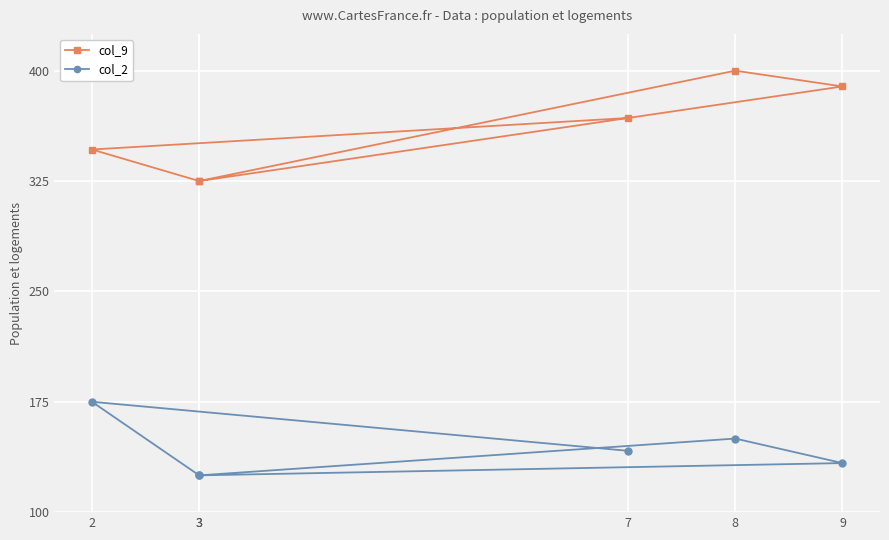

List the series in order of their peak value, highest first.

col_9, col_2